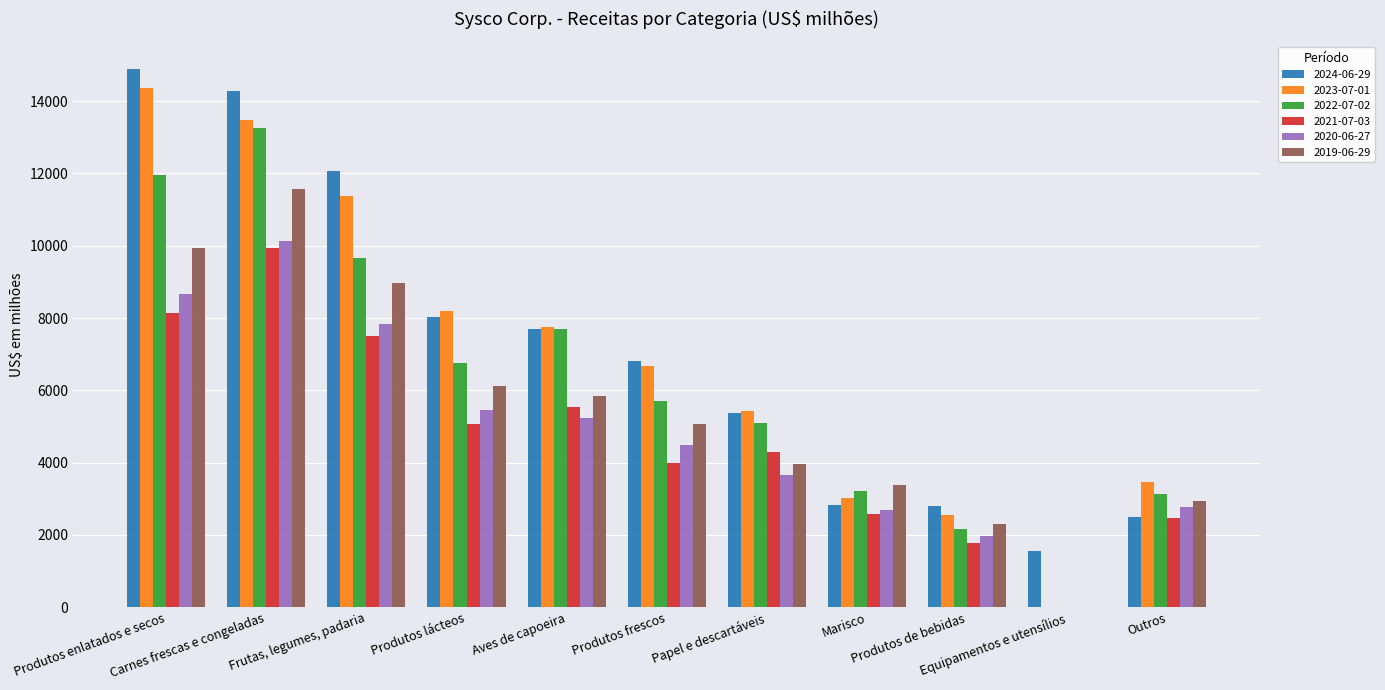

What is the sum of the 2022-07-02 values at Produtos lácteos and Carnes frescas e congeladas?

20029